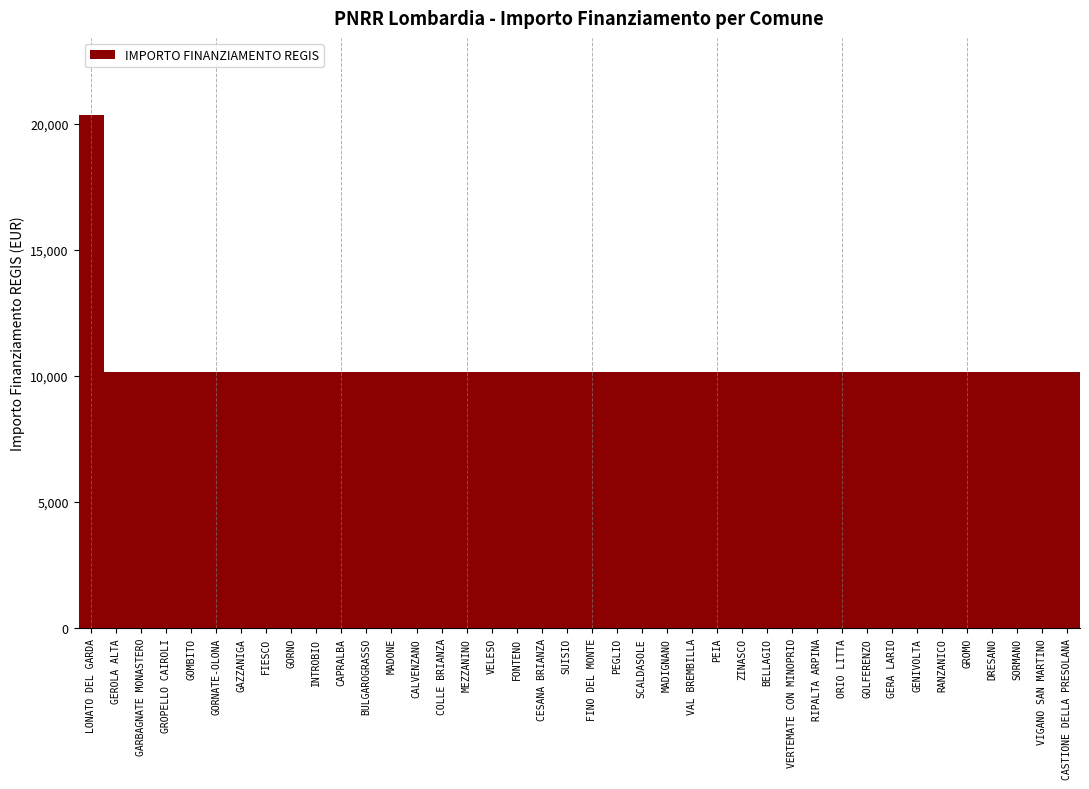

Reading left to right, transcribe all the data shown in this chart.

LONATO DEL GARDA=20344	GEROLA ALTA=10172	GARBAGNATE MONASTERO=10172	GROPELLO CAIROLI=10172	GOMBITO=10172	GORNATE-OLONA=10172	GAZZANIGA=10172	FIESCO=10172	GORNO=10172	INTROBIO=10172	CAPRALBA=10172	BULGAROGRASSO=10172	MADONE=10172	CALVENZANO=10172	COLLE BRIANZA=10172	MEZZANINO=10172	VELESO=10172	FONTENO=10172	CESANA BRIANZA=10172	SUISIO=10172	FINO DEL MONTE=10172	PEGLIO=10172	SCALDASOLE=10172	MADIGNANO=10172	VAL BREMBILLA=10172	PEIA=10172	ZINASCO=10172	BELLAGIO=10172	VERTEMATE CON MINOPRIO=10172	RIPALTA ARPINA=10172	ORIO LITTA=10172	GOLFERENZO=10172	GERA LARIO=10172	GENIVOLTA=10172	RANZANICO=10172	GROMO=10172	DRESANO=10172	SORMANO=10172	VIGANO SAN MARTINO=10172	CASTIONE DELLA PRESOLANA=10172